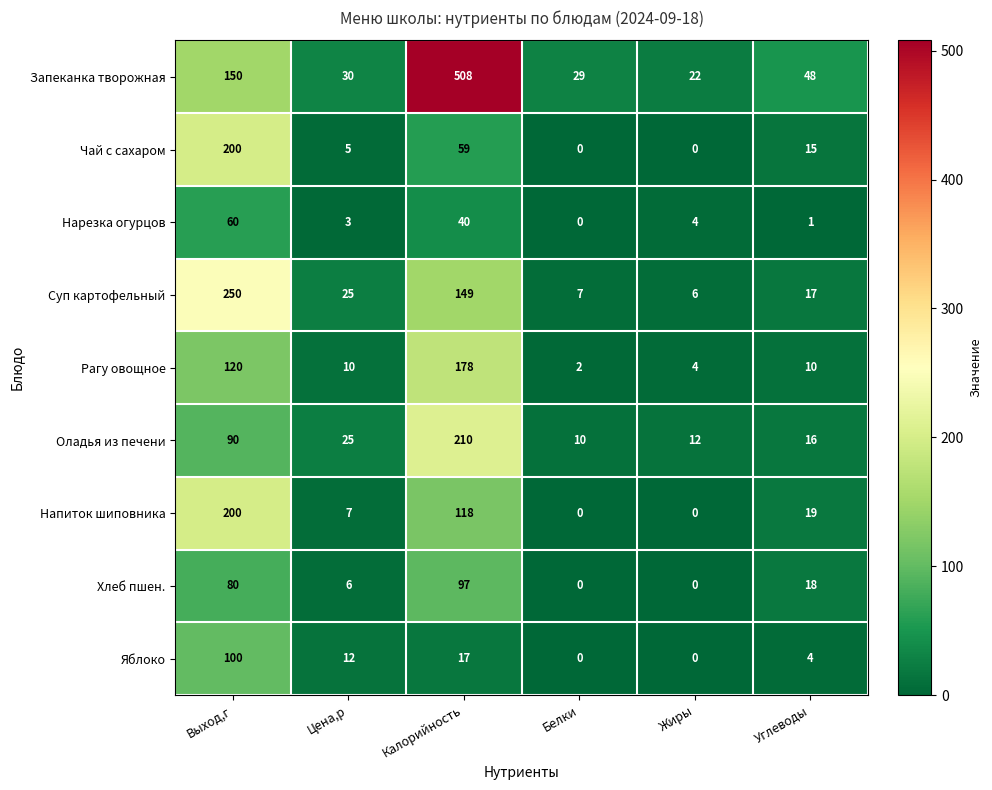

At which category does the chart reach its peak across all series?

Калорийность